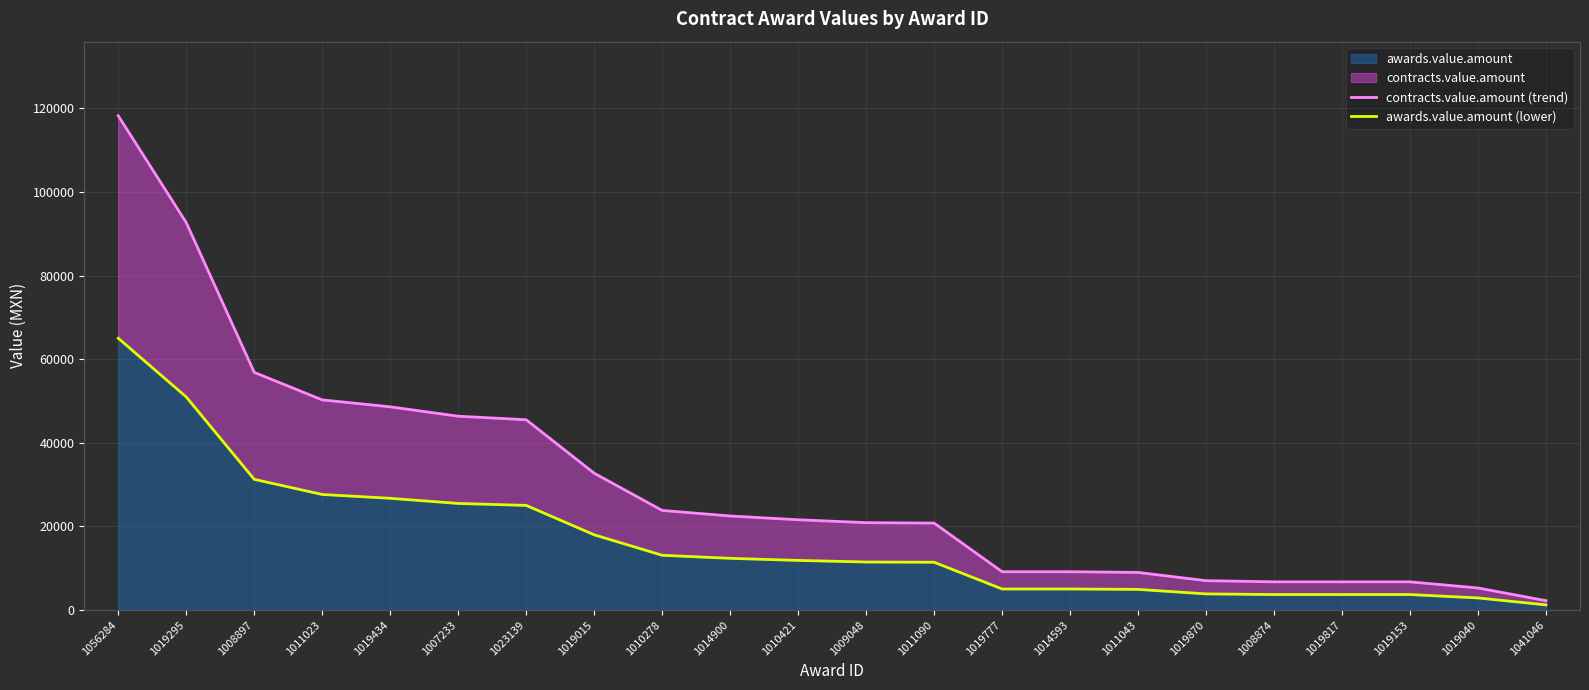

Rank the categories by contracts.value.amount (trend) value from highest to lowest.

1056284, 1019295, 1008897, 1011023, 1019434, 1007233, 1023139, 1019015, 1010278, 1014900, 1010421, 1009048, 1011090, 1019777, 1014593, 1011043, 1019870, 1008874, 1019817, 1019153, 1019040, 1041046